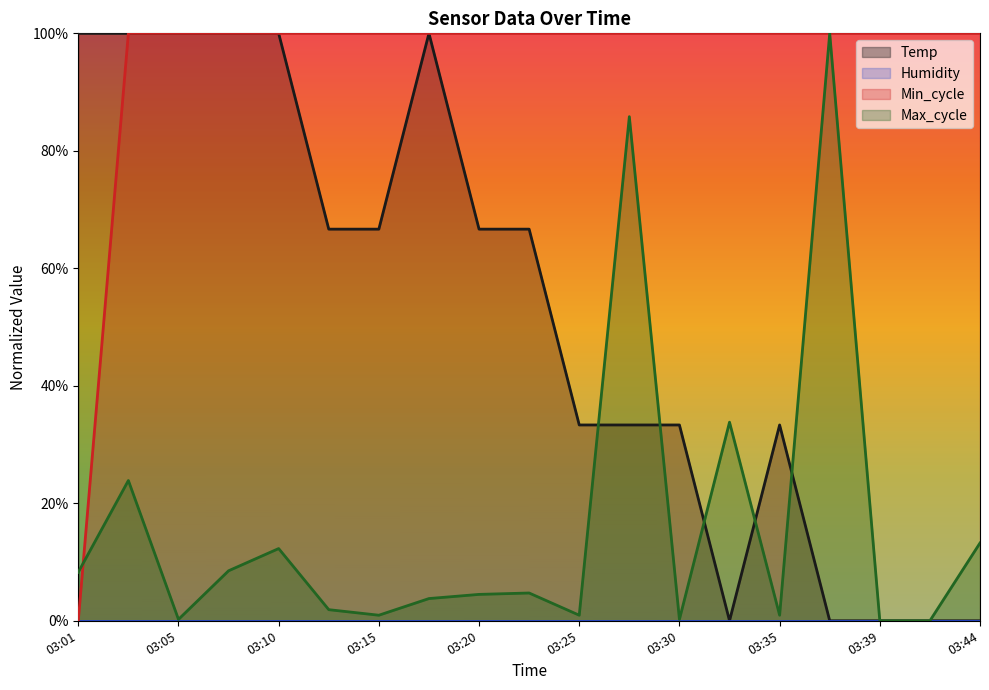

Reading right to left, transcribe all the data shown in this chart.

Temp: 0.0	0.0	0.0	0.0	0.3	0.0	0.3	0.3	0.3	0.7	0.7	1.0	0.7	0.7	1.0	1.0	1.0	1.0	1.0
Min_cycle: 1.0	1.0	1.0	1.0	1.0	1.0	1.0	1.0	1.0	1.0	1.0	1.0	1.0	1.0	1.0	1.0	1.0	1.0	0.0
Max_cycle: 0.1	0.0	0.0	1.0	0.0	0.3	0.0	0.9	0.0	0.0	0.0	0.0	0.0	0.0	0.1	0.1	0.0	0.2	0.1